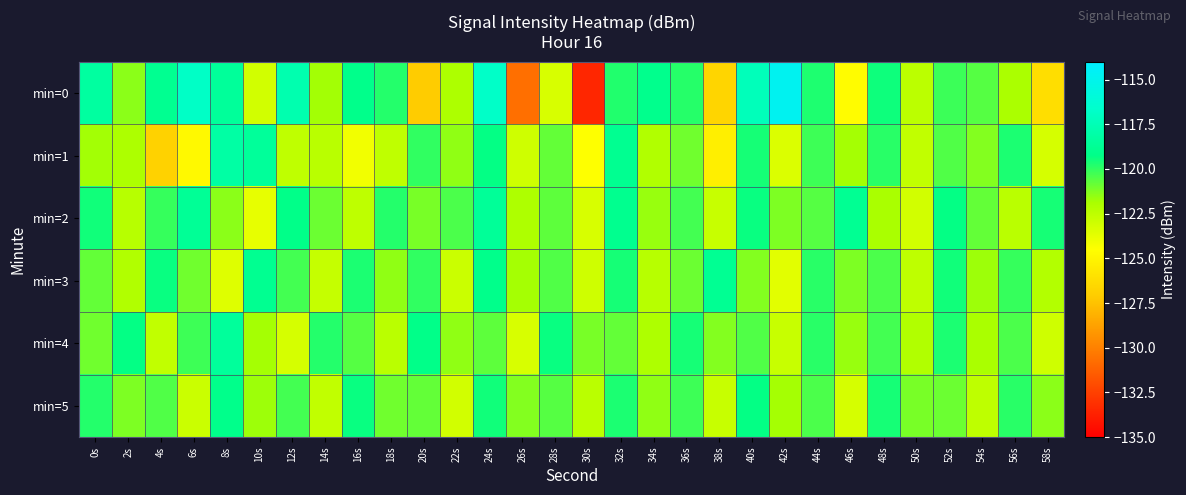

Which has a higher value, 18s or 56s?

18s